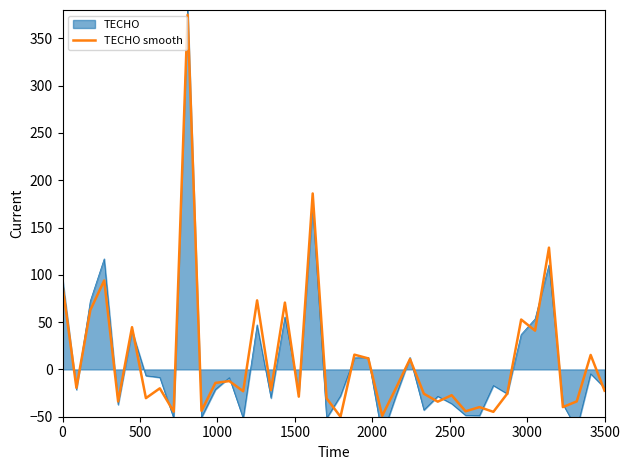

What is the sum of all values?

491.8